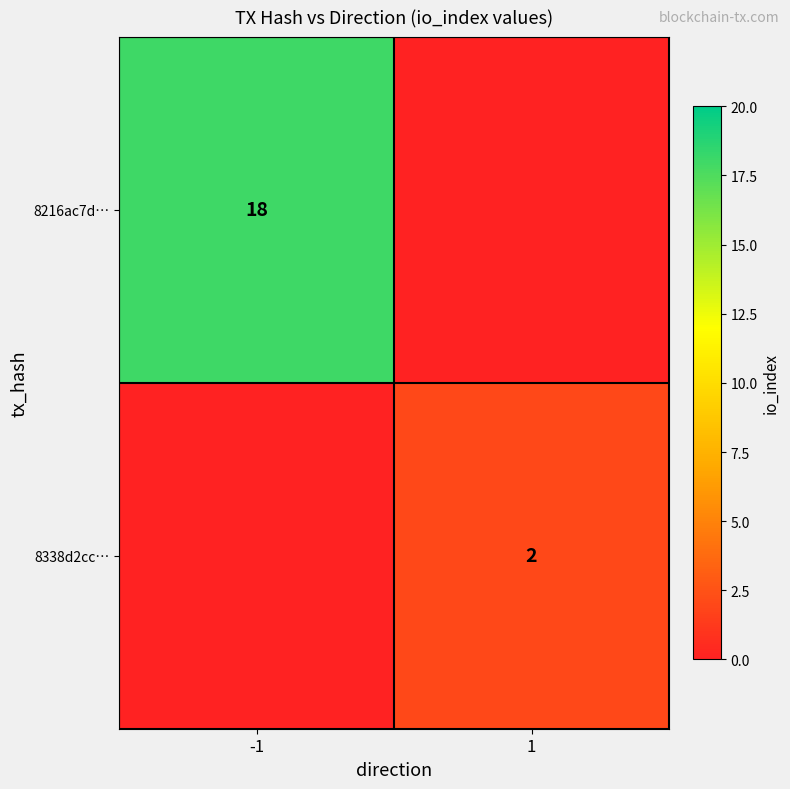

At which category does the chart reach its peak across all series?

-1